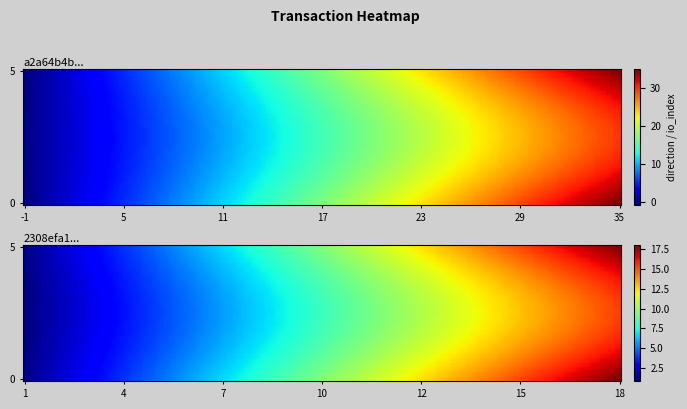

Reading left to right, extract all data points from this chart.

a2a64b4b8247f32ae96e1cdd960efece376c544: -1=-1	1=35
2308efa1ed256ba3428d04ae2eb0602b5588715: -1=1	1=18